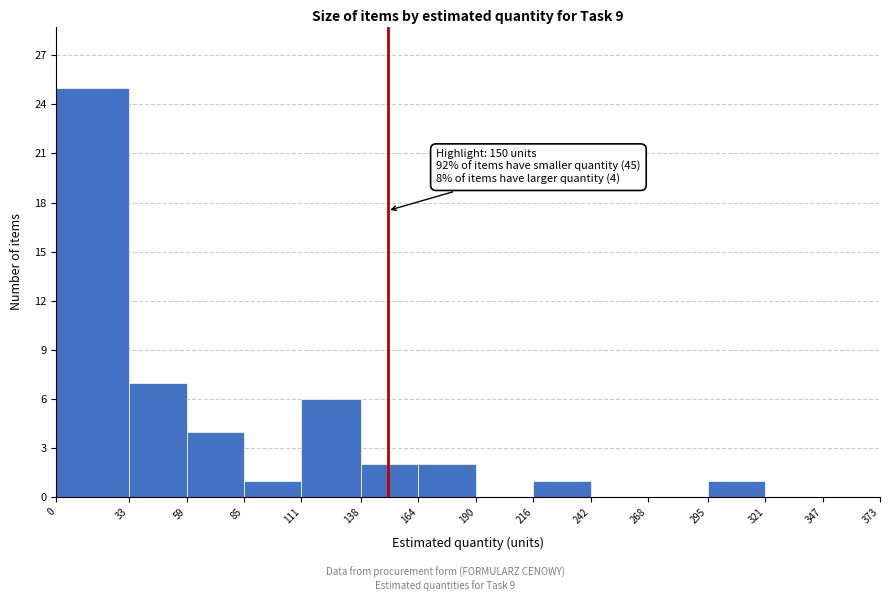

Over which range of the x-axis is the bar tallest?

0 to 33